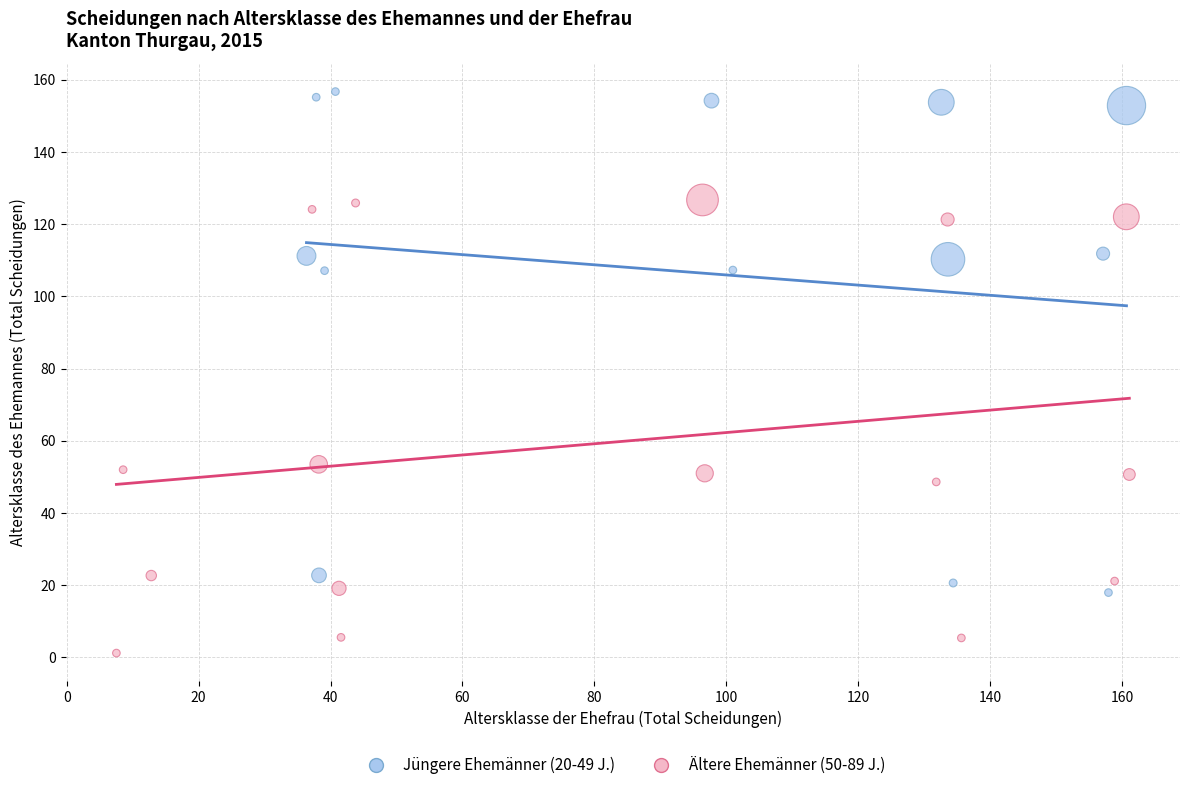

Which series reaches the maximum Y coordinate?

Jüngere Ehemänner (20-49 J.)